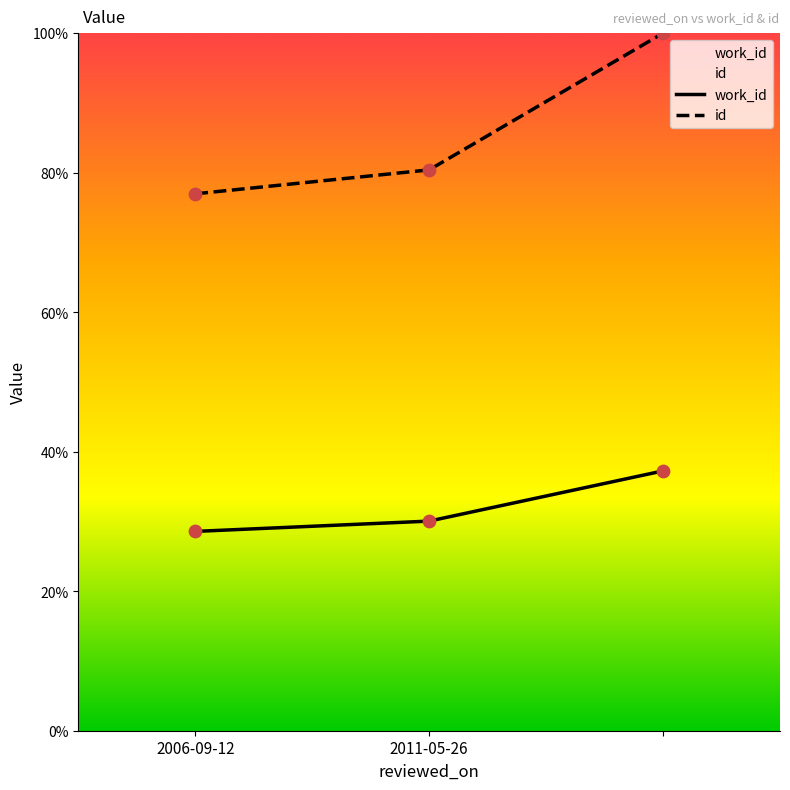

Which series contains the lowest Y value?

work_id